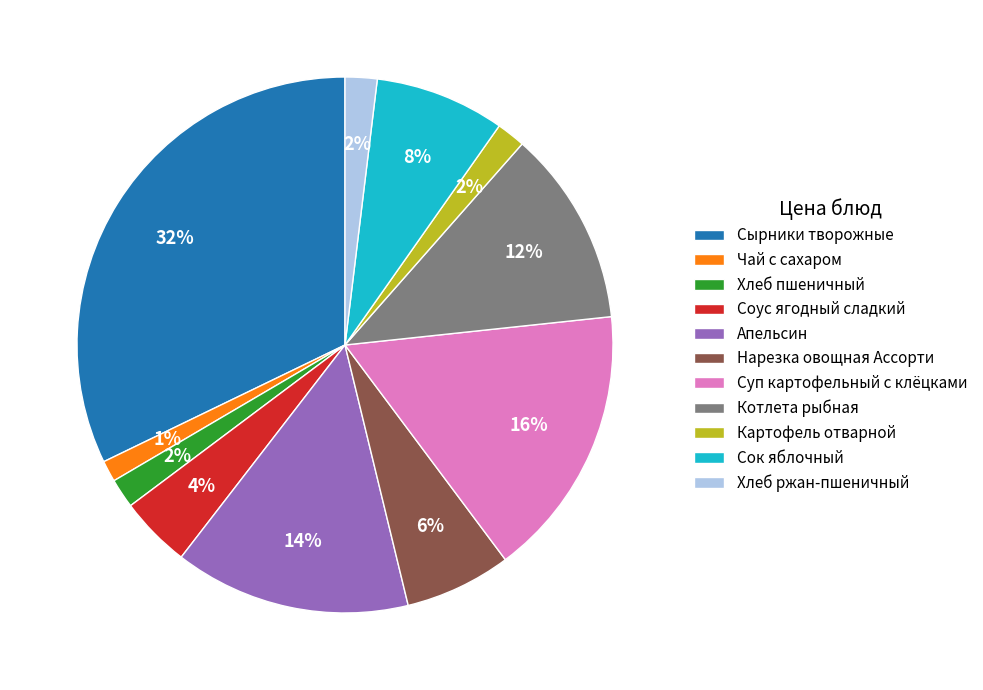

Which category has the biggest portion of the pie?

Сырники творожные